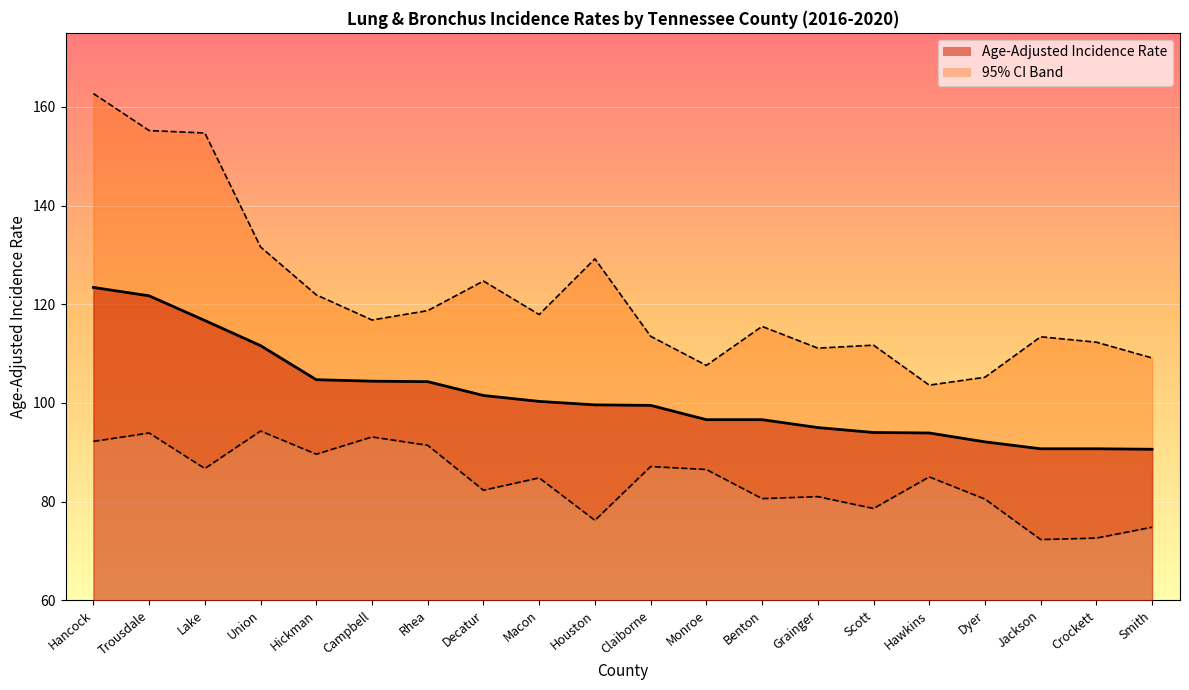

Which has a higher value, Claiborne or Benton?

Claiborne